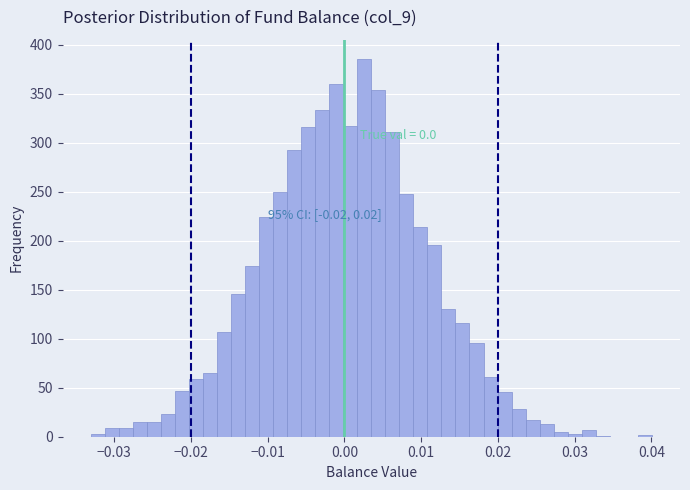

Around what value on the x-axis is the tallest bar? Give the approximate position of its centre, as read against the axis.

0.003